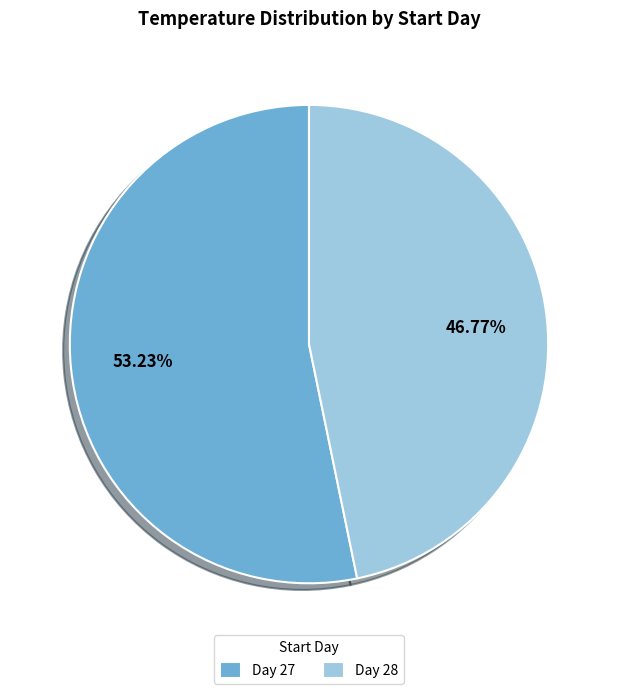

Do Day 27 and Day 28 together represent more than half of the pie?

Yes